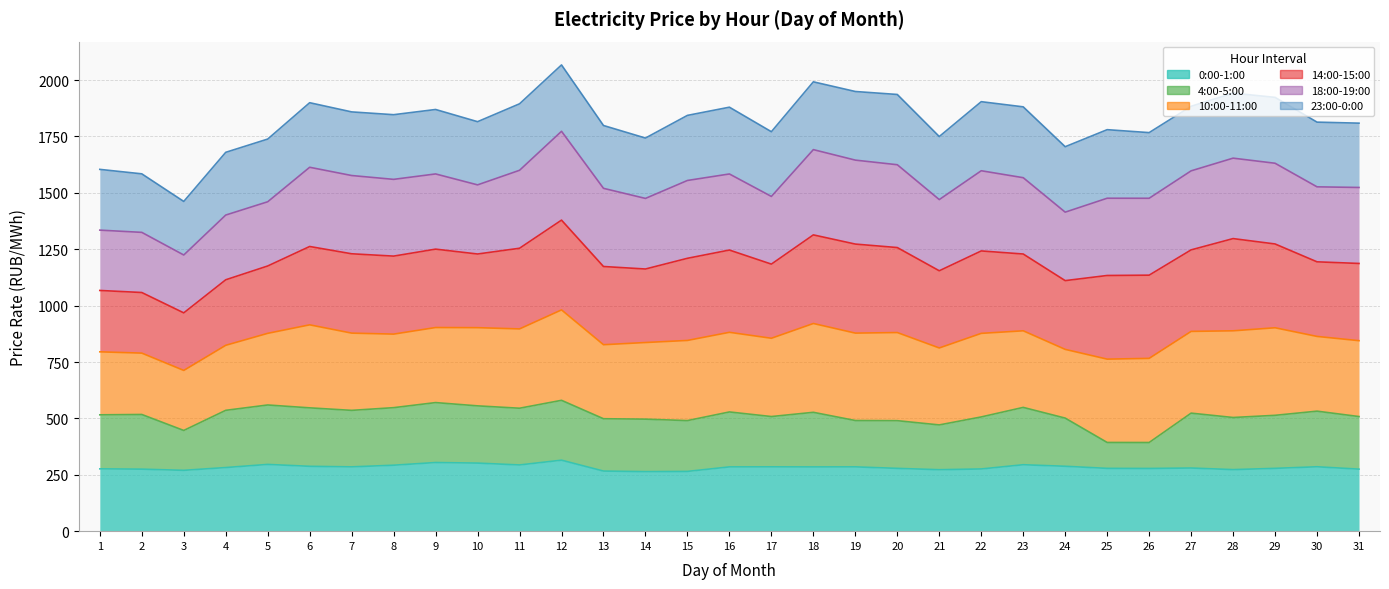

Rank the categories by 0:00-1:00 value from highest to lowest.

12, 9, 10, 5, 23, 11, 8, 24, 6, 30, 17, 7, 19, 16, 18, 4, 27, 29, 25, 20, 26, 1, 22, 31, 2, 28, 21, 3, 13, 15, 14